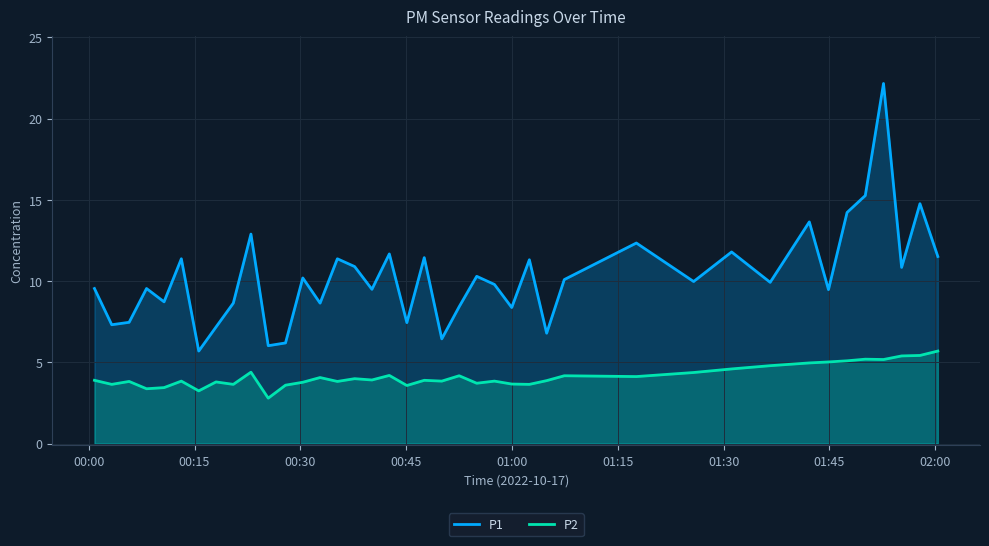

What is the value of the P1 point at the 5th from the left?

8.7